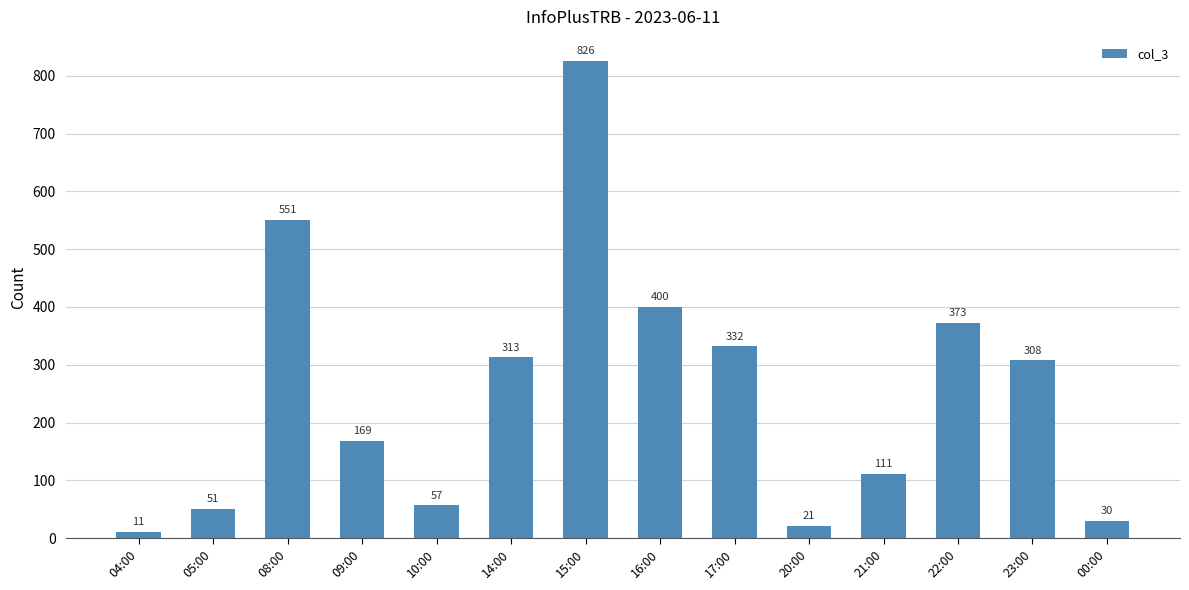

What is the change in value from 09:00 to 10:00?

-112